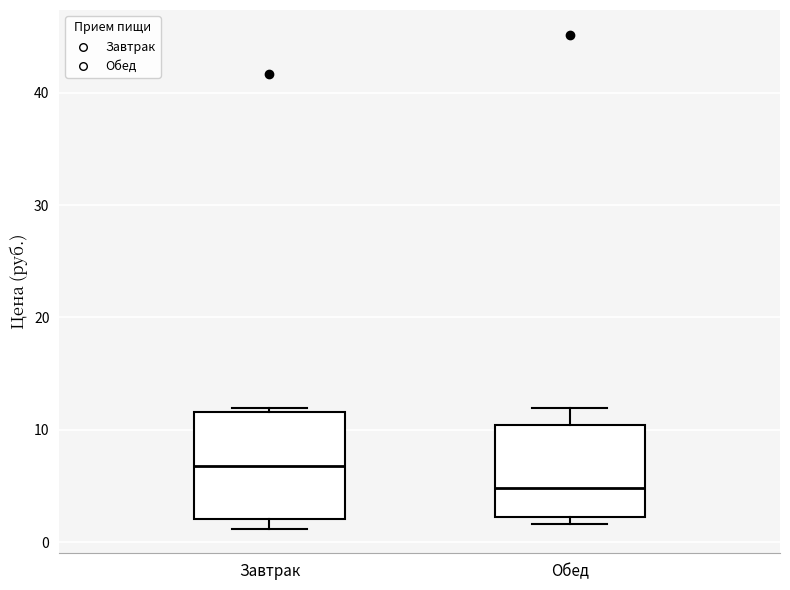

Reading left to right, read every box against the y-axis: the position of its median line, the range the box covers, and the ends of its whiskers. The values are not printed on the chart, so give them approximately, as read against the axis.

Завтрак: median 7, box 2 to 12, whiskers 1 to 12 (just above the box's upper edge)
Обед: median 5, box 2 to 10, whiskers 2 (just below the box's lower edge) to 12